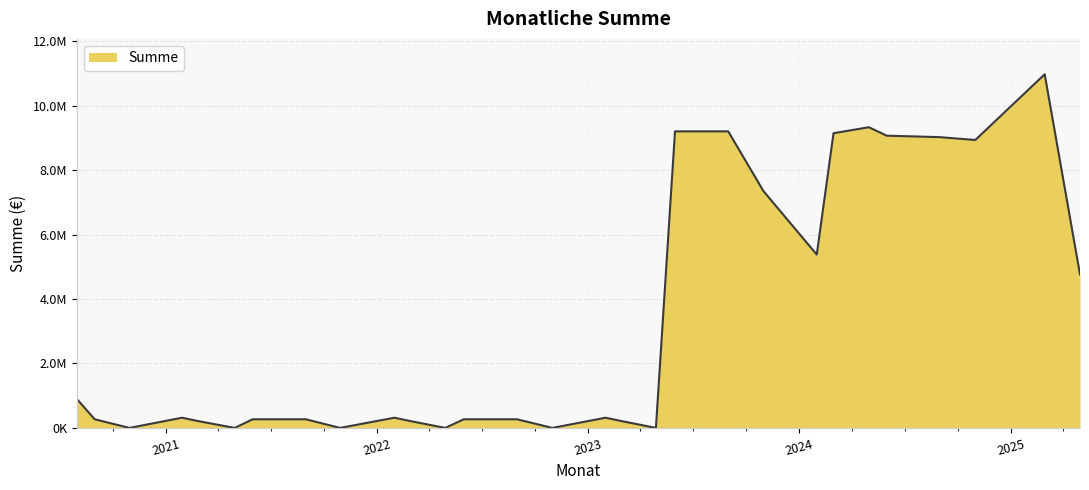

Does the chart have visible grid lines?

Yes